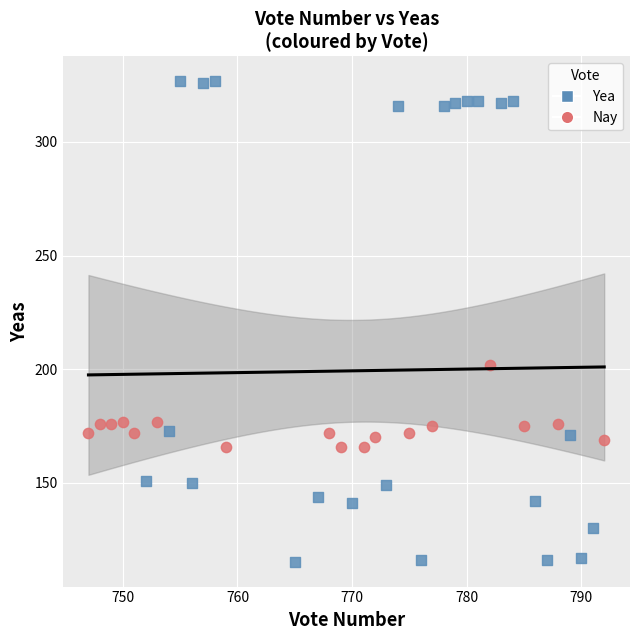

Which series contains the highest Y value?

Yea